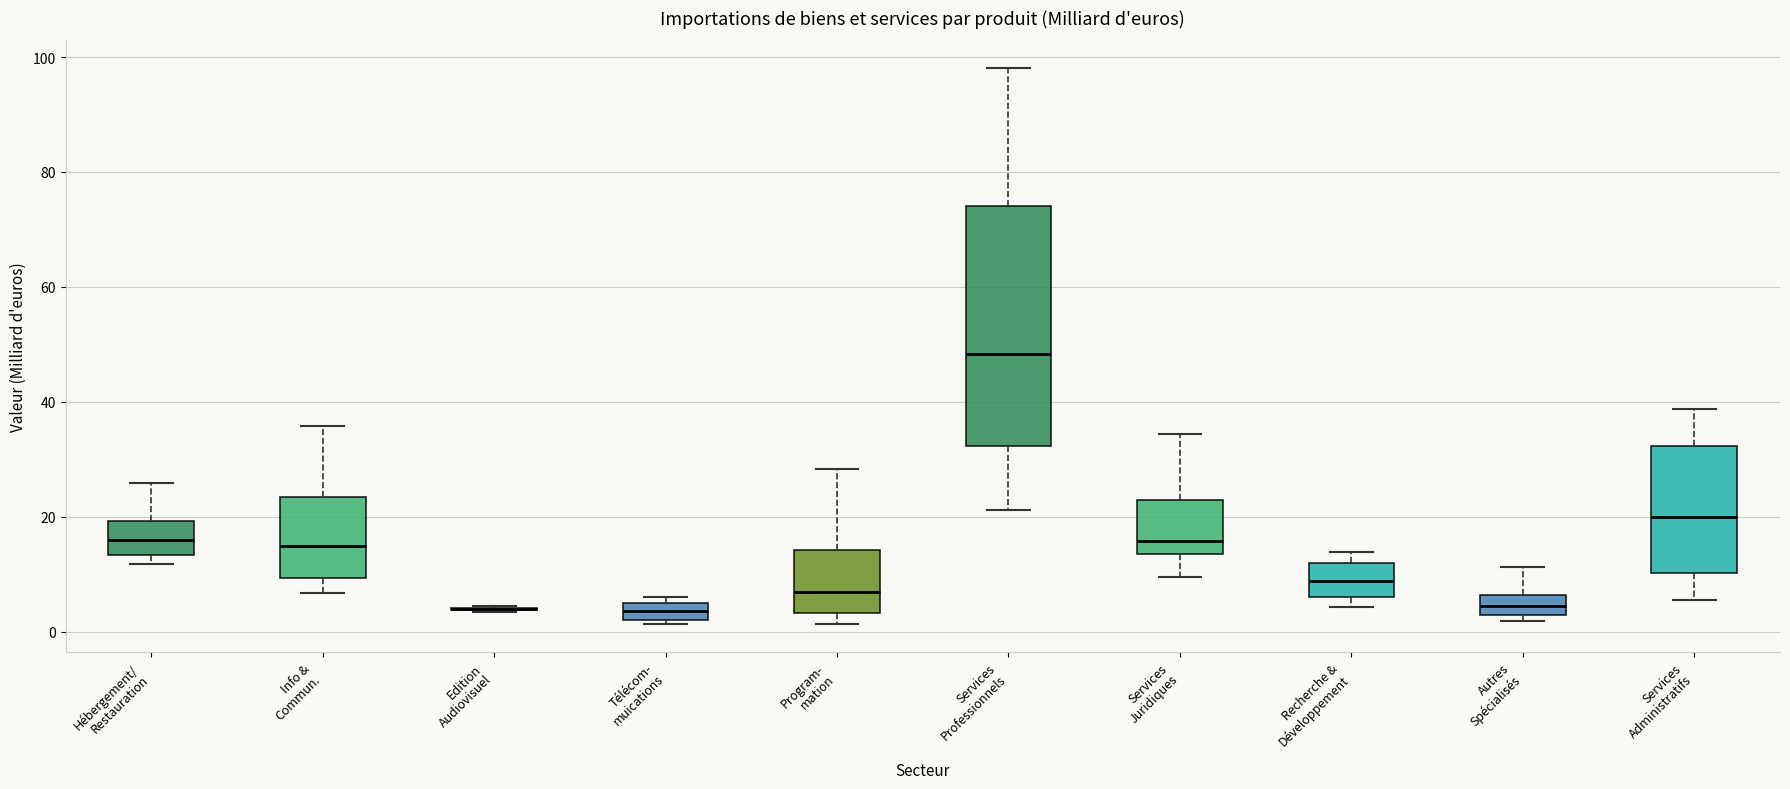

Where does the upper whisker of the box for Recherche & Développement end on the y-axis? The values are not printed on the chart, so give them approximately, as read against the axis.

14